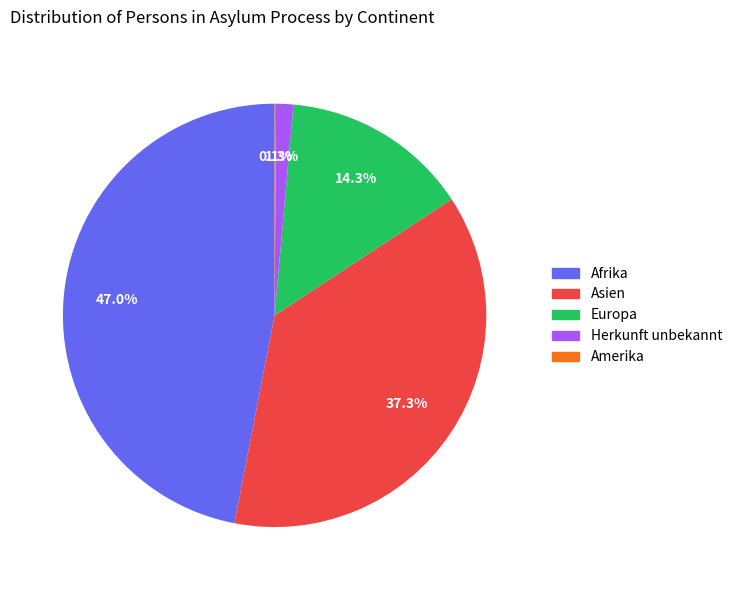

To the nearest percent, what portion does Asien represent?

37%